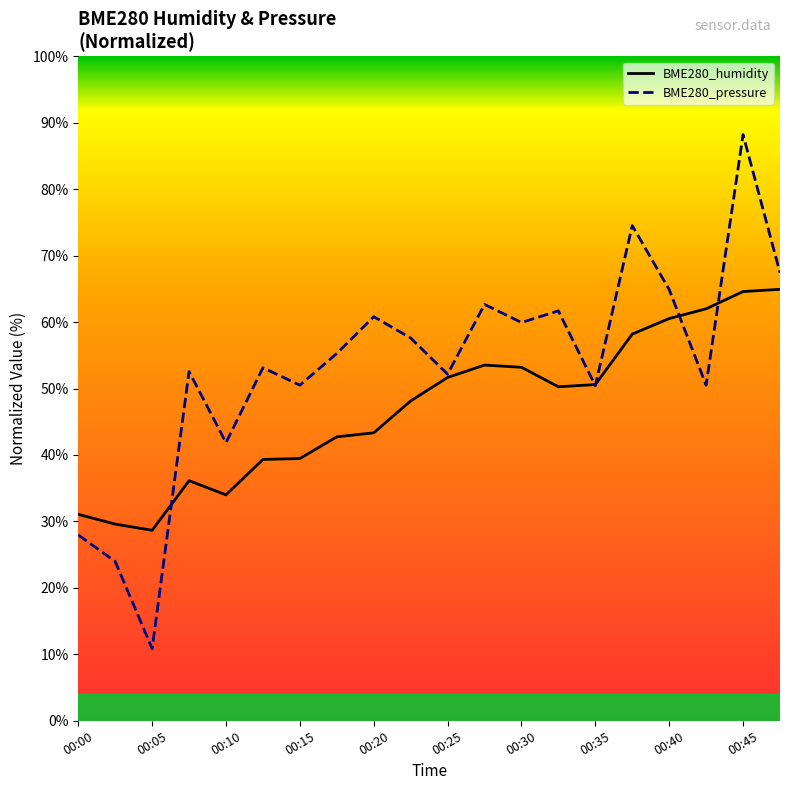

True or false: BME280_pressure has a value of 16.9 at 17.

False